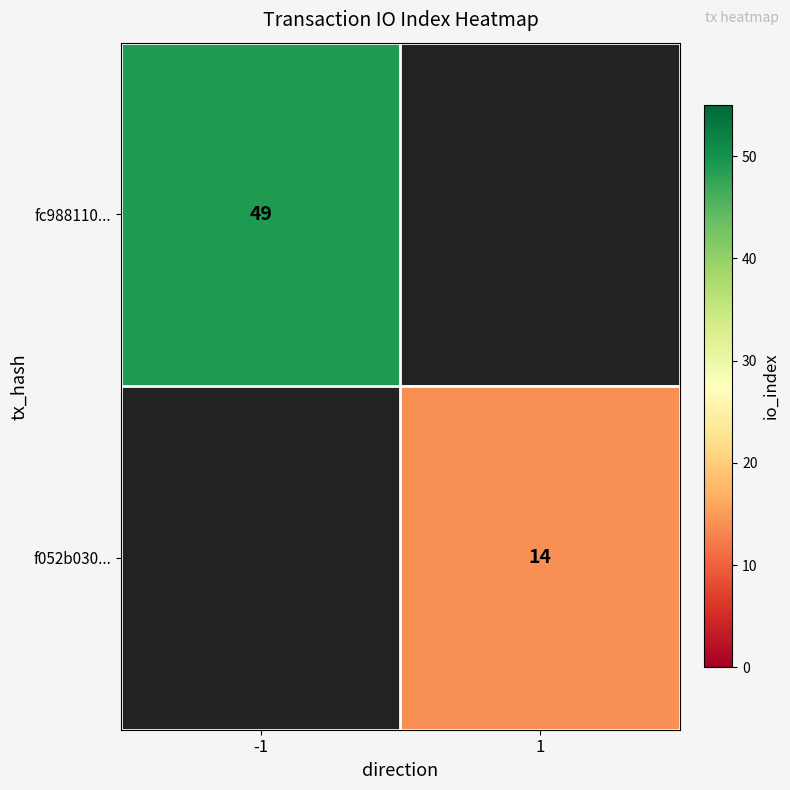

The fc988110... series shows 49 at -1. True or false?

True